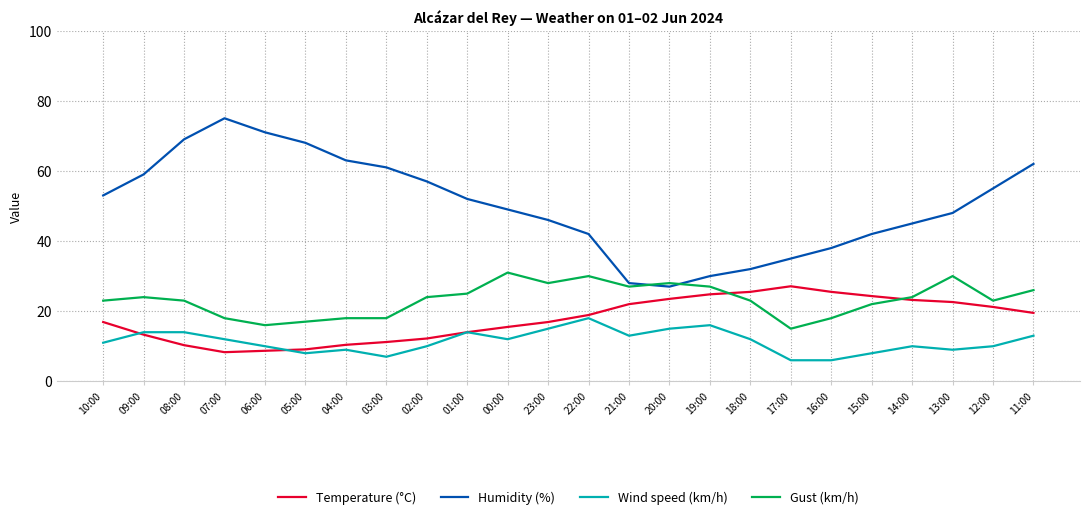

List the series in order of their peak value, lowest first.

Wind speed (km/h), Temperature (°C), Gust (km/h), Humidity (%)